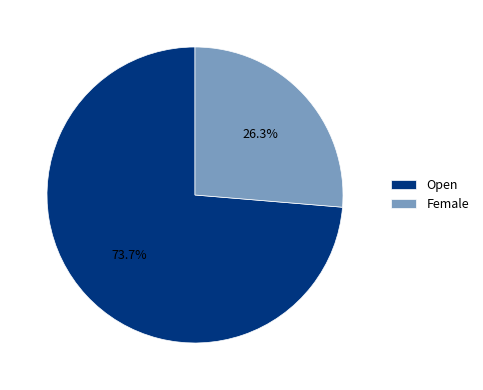

How much of the chart is everything except Open?

26.3%